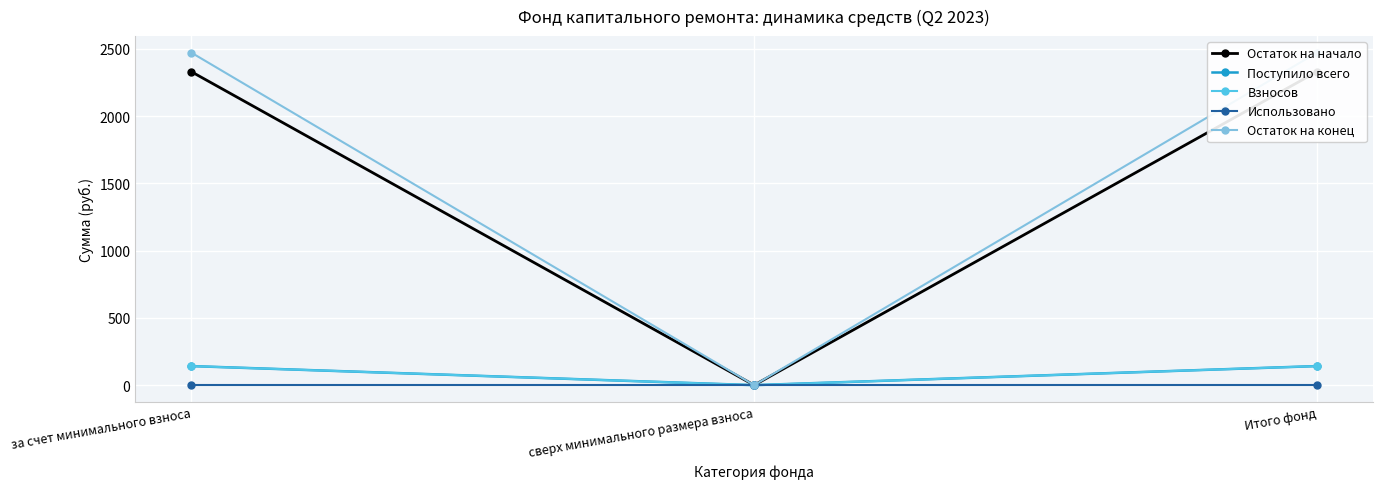

Where does the Остаток на конец series first go above 2470?

за счет минимального взноса